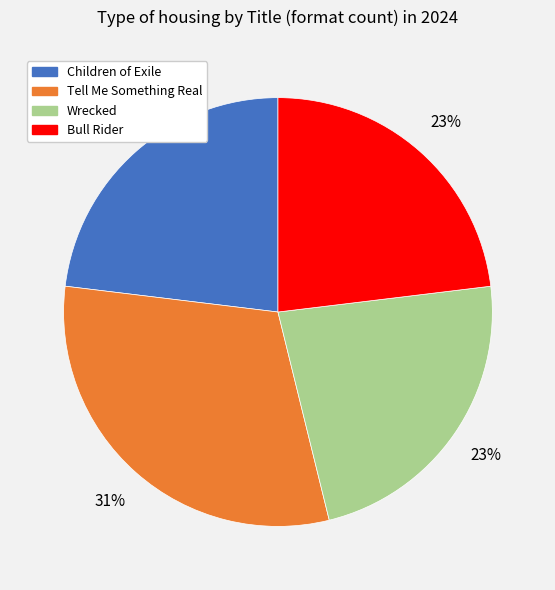

Combined, do Children of Exile and Bull Rider account for over 50%?

No